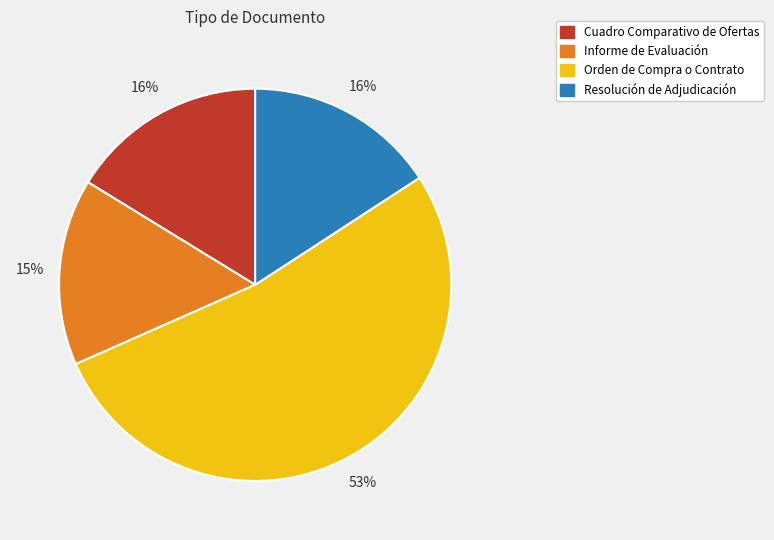

Is the sum of Cuadro Comparativo de Ofertas and Informe de Evaluación greater than half?

No